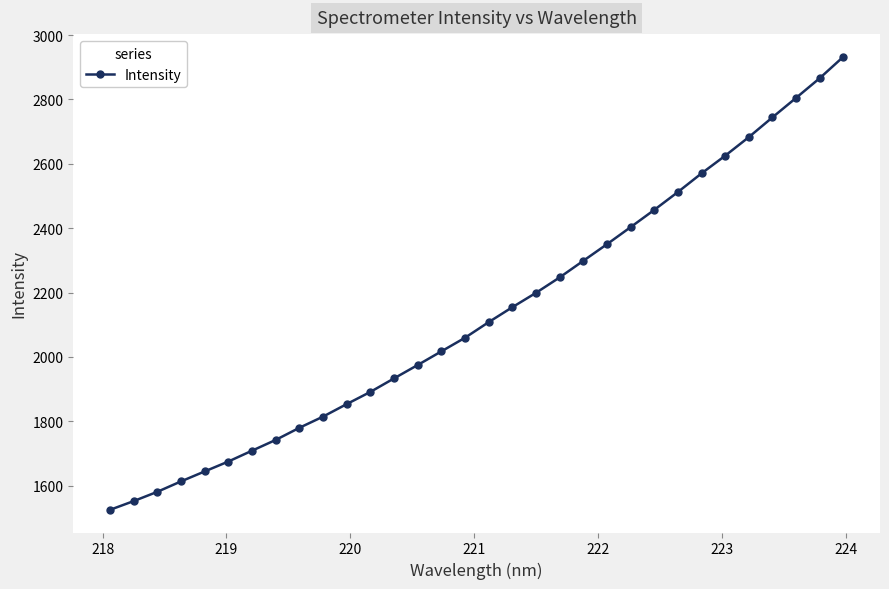

What is the value of the 29th point from the left?

2744.2